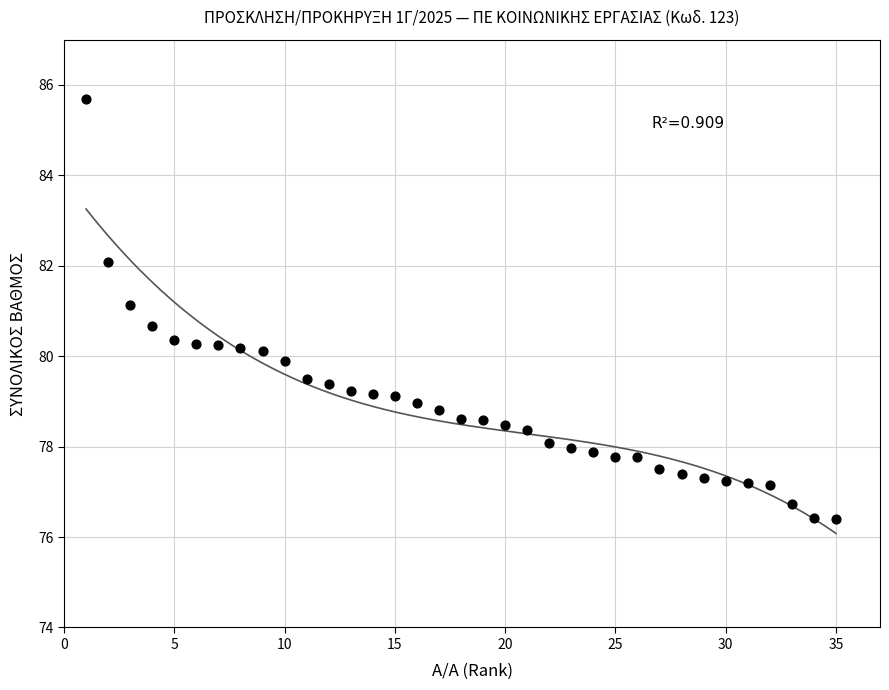

What is the range of Y values (max minus min)?

9.3